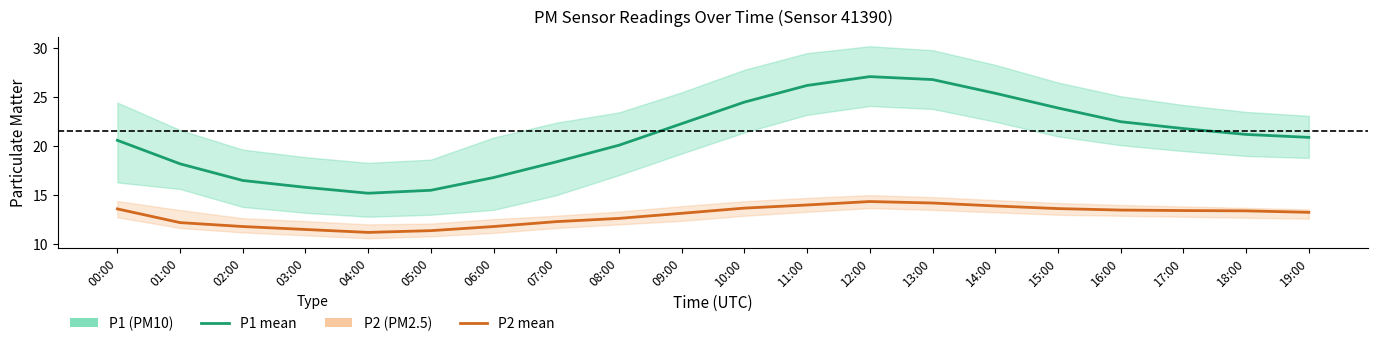

Which series has the widest spread of values?

P1